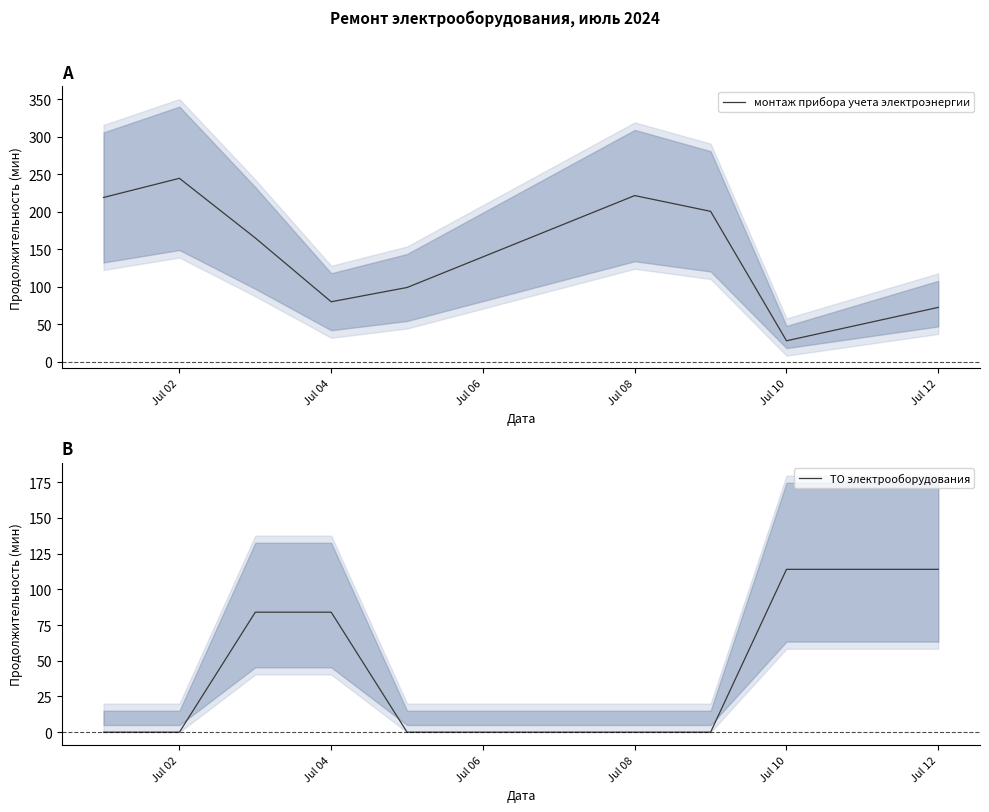

Count the ТО электрооборудования values in the range 0 to 84.

7